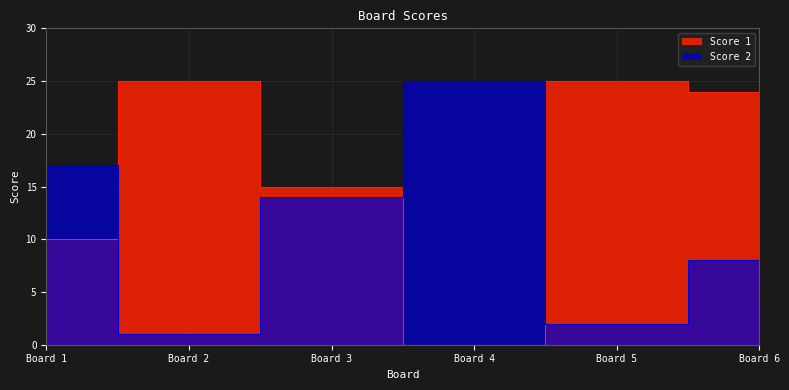

Which label corresponds to the largest value in the chart?

Board 2